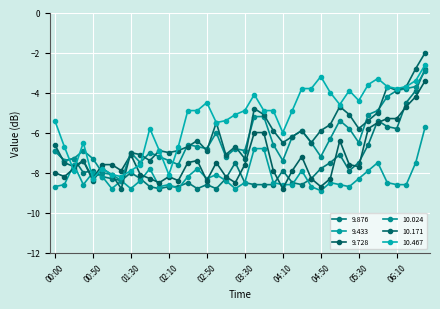

What is the maximum value shown in the chart?

-2.0